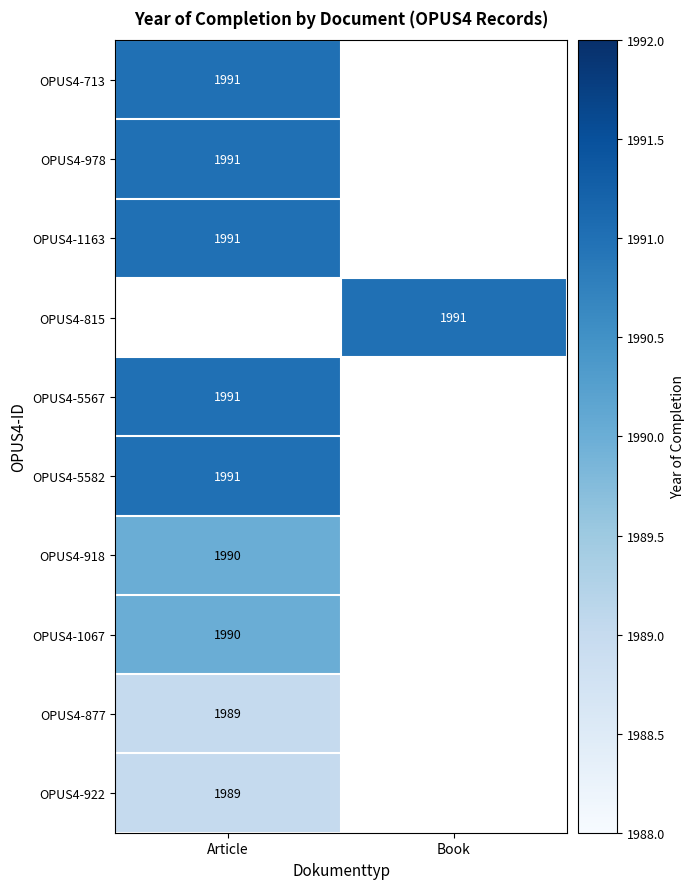

The value of OPUS4-5567 at Article is 1991. True or false?

True